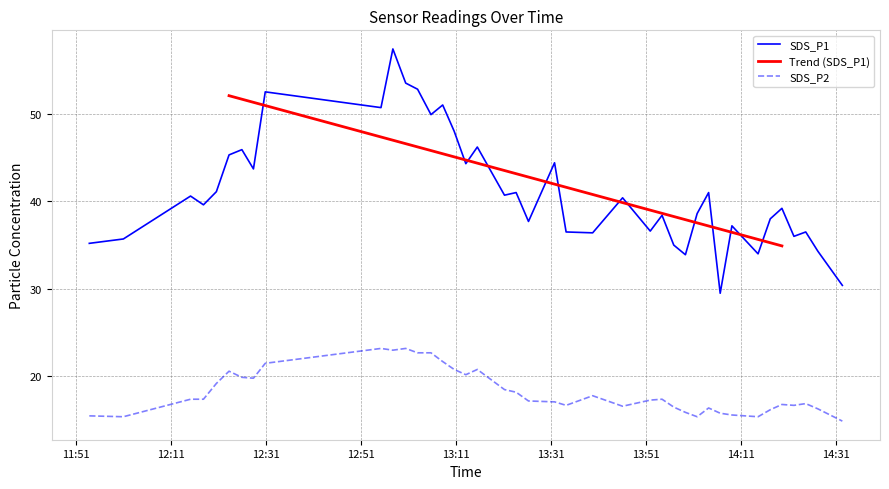

The value of SDS_P1 at 2023/10/13 12:15:09 is 40.6. True or false?

True